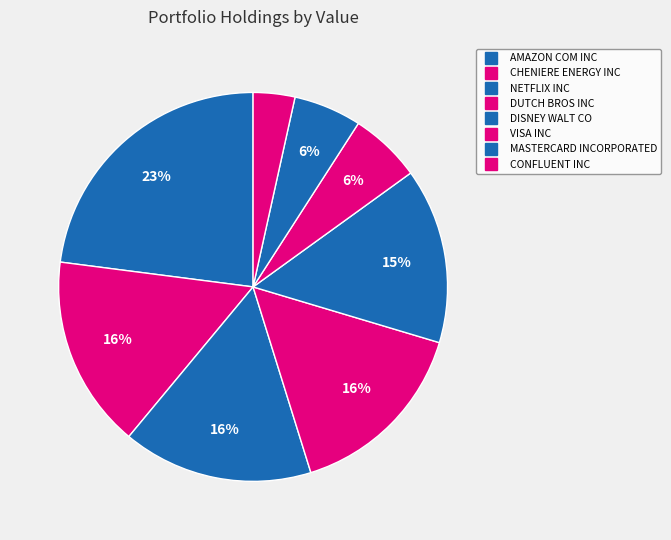

To the nearest percent, what is the combined percentage of DISNEY WALT CO and MASTERCARD INCORPORATED?

20%